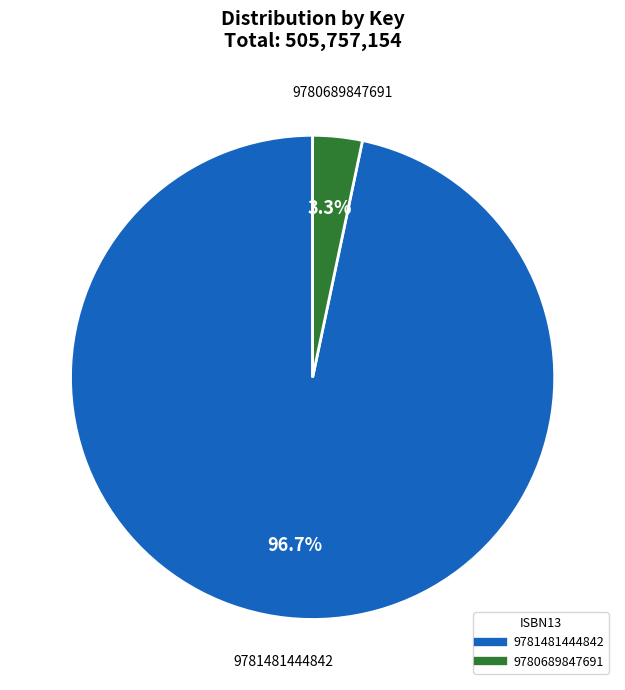

How many segments does this pie chart have?

2